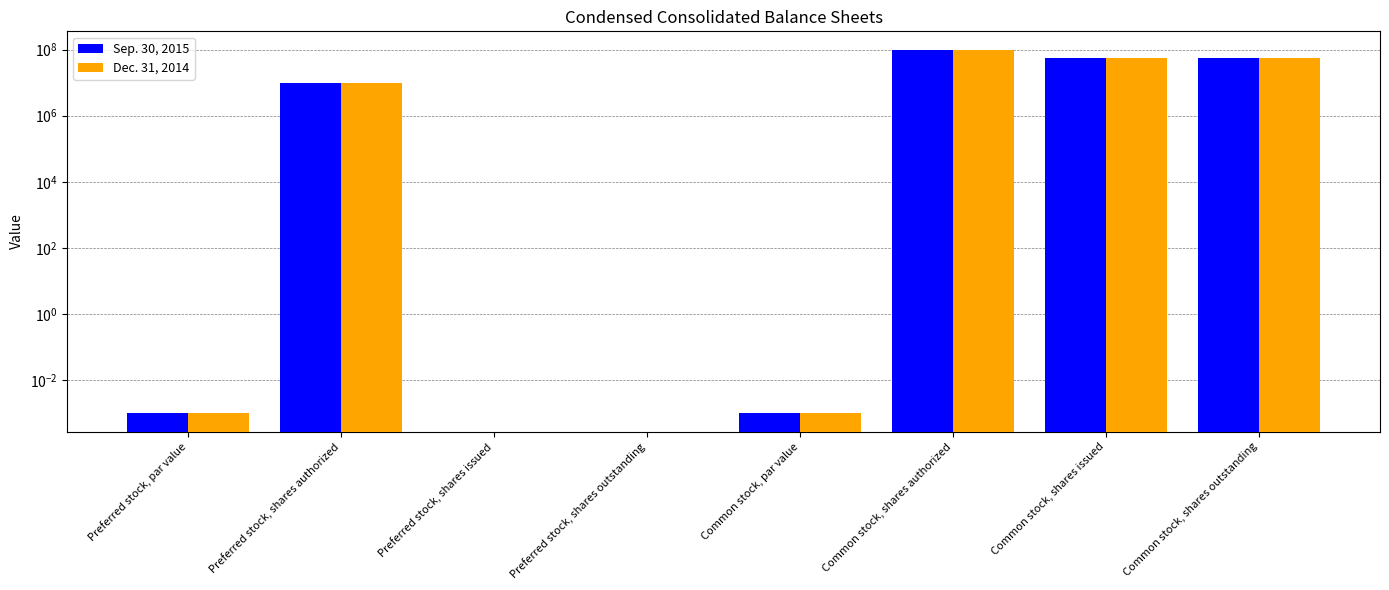

What are all the series names shown in the legend?

Sep. 30, 2015, Dec. 31, 2014